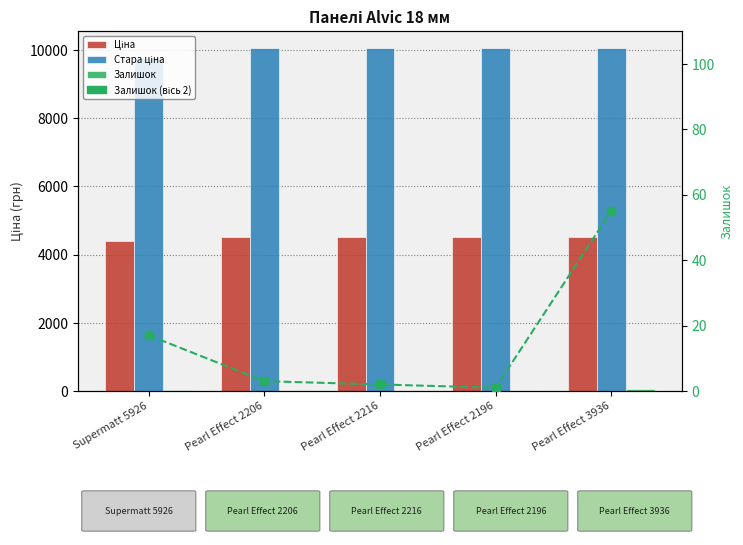

List the series in order of their peak value, highest first.

Стара ціна, Ціна, Залишок, Залишок (вісь 2)